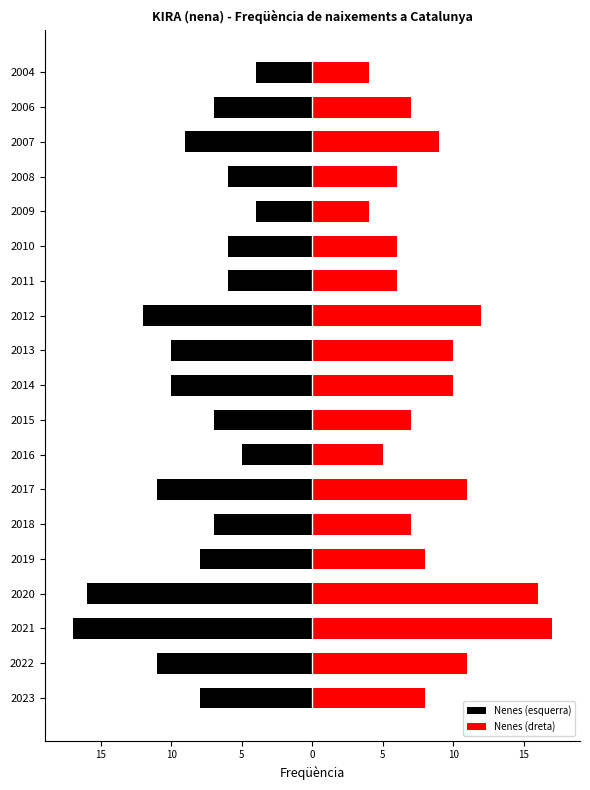

What is the average value of the Nenes (esquerra) series?

-9